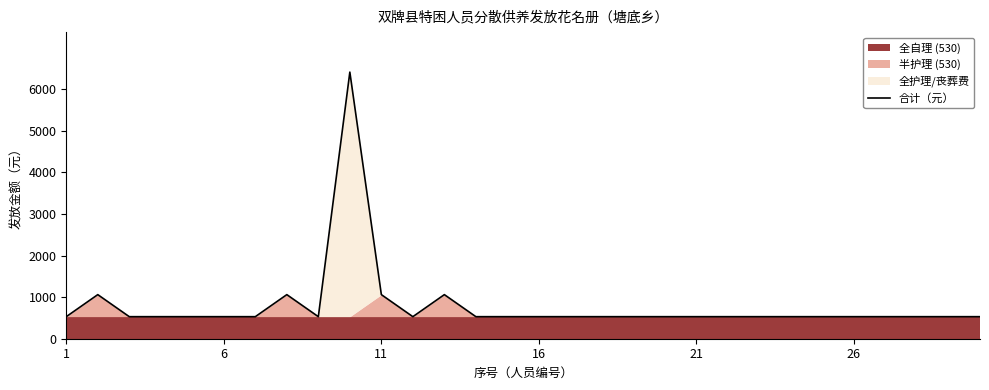

How many interior local peaks (higher than both neighbors) does the data have?

4